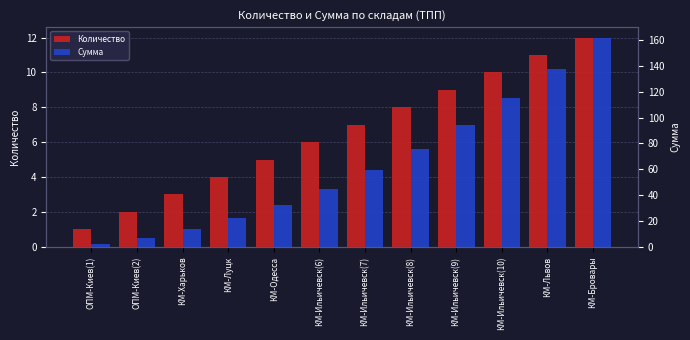

What value does the Количество series have at КМ-Ильичевск(6)?

6.0